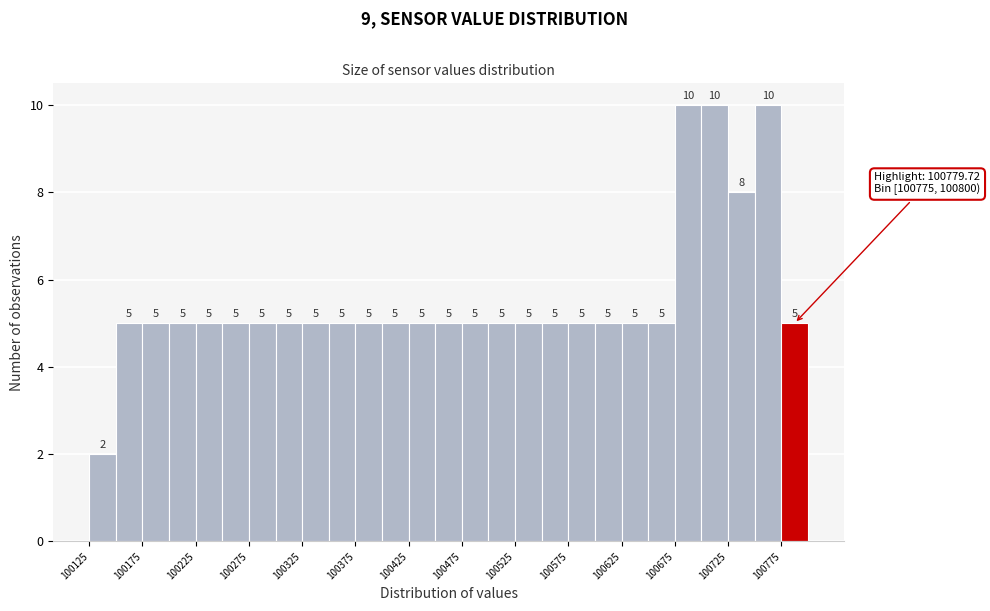

Reading left to right, transcribe this chart: for each bar, give the range it covers on the x-axis and its height.

100125 to 100150: 2
100150 to 100175: 5
100175 to 100200: 5
100200 to 100225: 5
100225 to 100250: 5
100250 to 100275: 5
100275 to 100300: 5
100300 to 100325: 5
100325 to 100350: 5
100350 to 100375: 5
100375 to 100400: 5
100400 to 100425: 5
100425 to 100450: 5
100450 to 100475: 5
100475 to 100500: 5
100500 to 100525: 5
100525 to 100550: 5
100550 to 100575: 5
100575 to 100600: 5
100600 to 100625: 5
100625 to 100650: 5
100650 to 100675: 5
100675 to 100700: 10
100700 to 100725: 10
100725 to 100750: 8
100750 to 100775: 10
100775 to 100800: 5